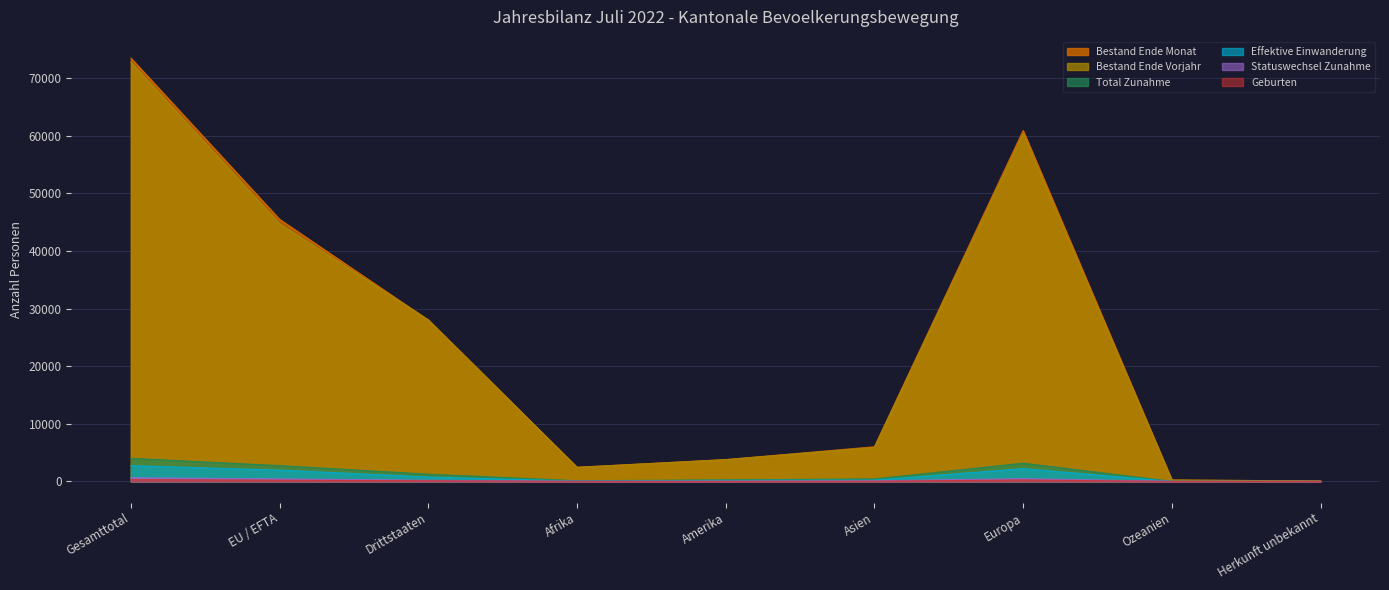

How many interior local peaks does the Geburten series have?

1